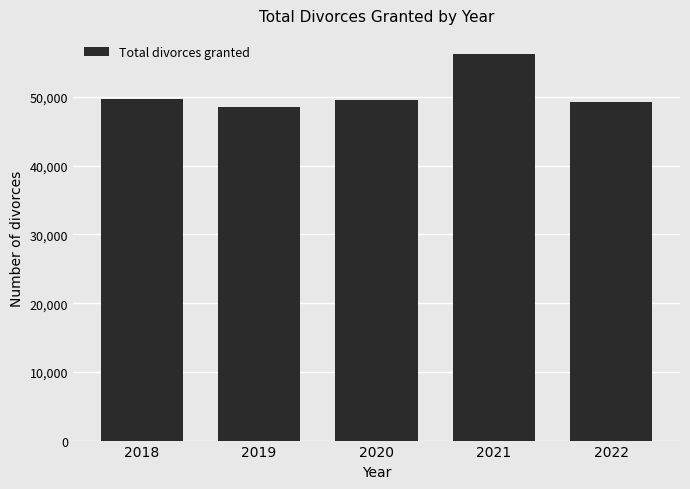

What value does the data have at 2018?

49674